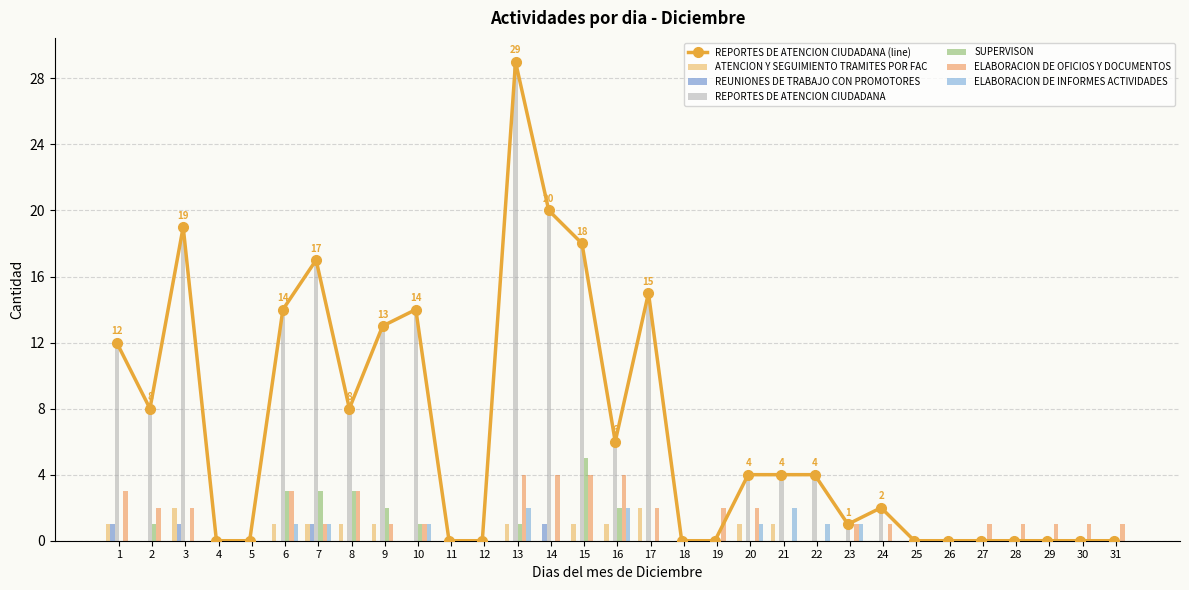

The REUNIONES DE TRABAJO CON PROMOTORES series shows -1 at 29. True or false?

False